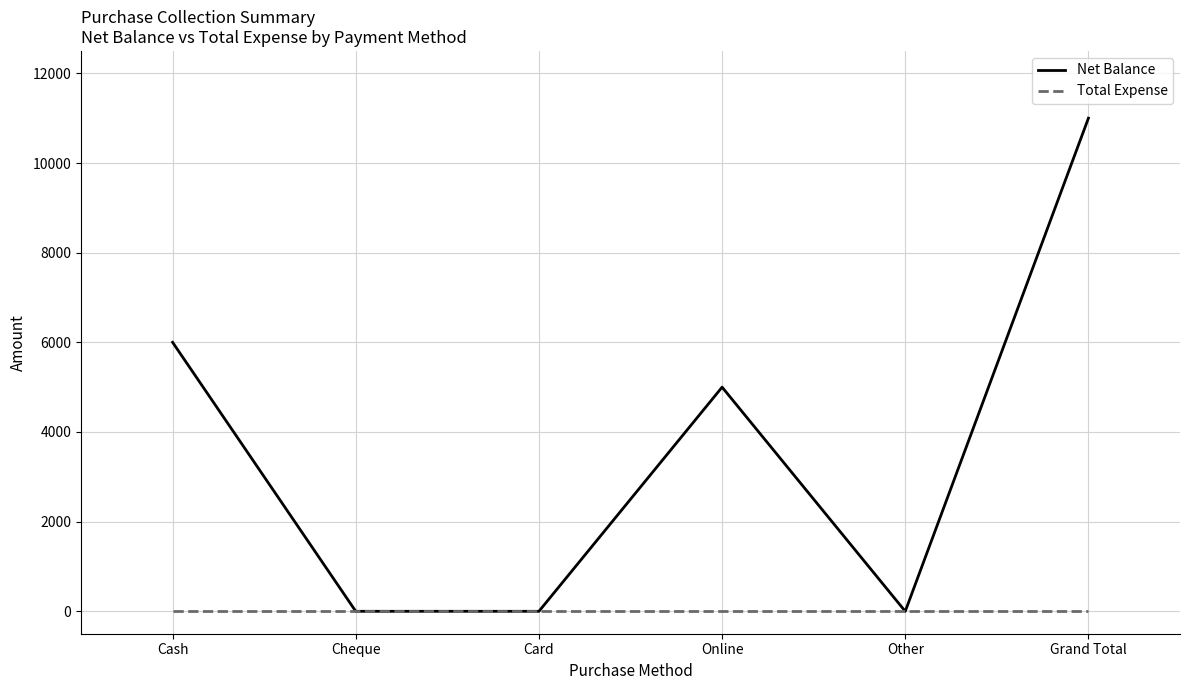

What is the sum of all Net Balance values?

22000